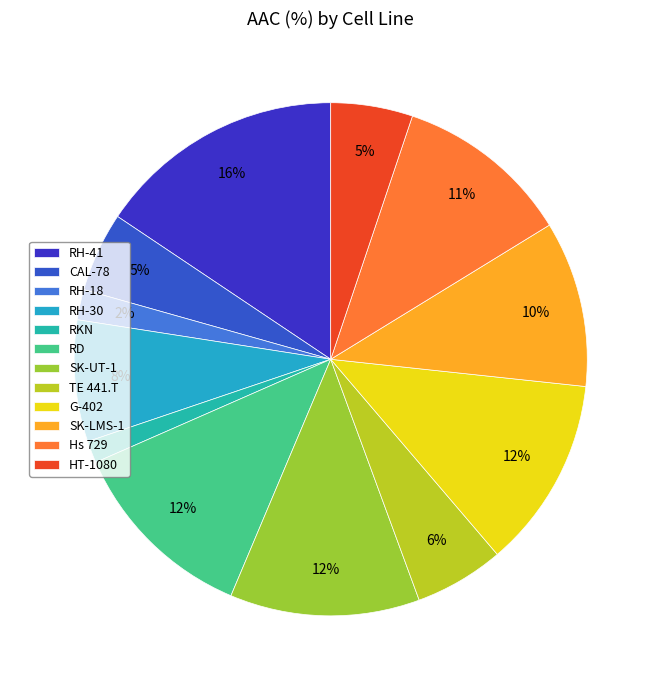

Is there any slice that represents more than half of the pie?

No